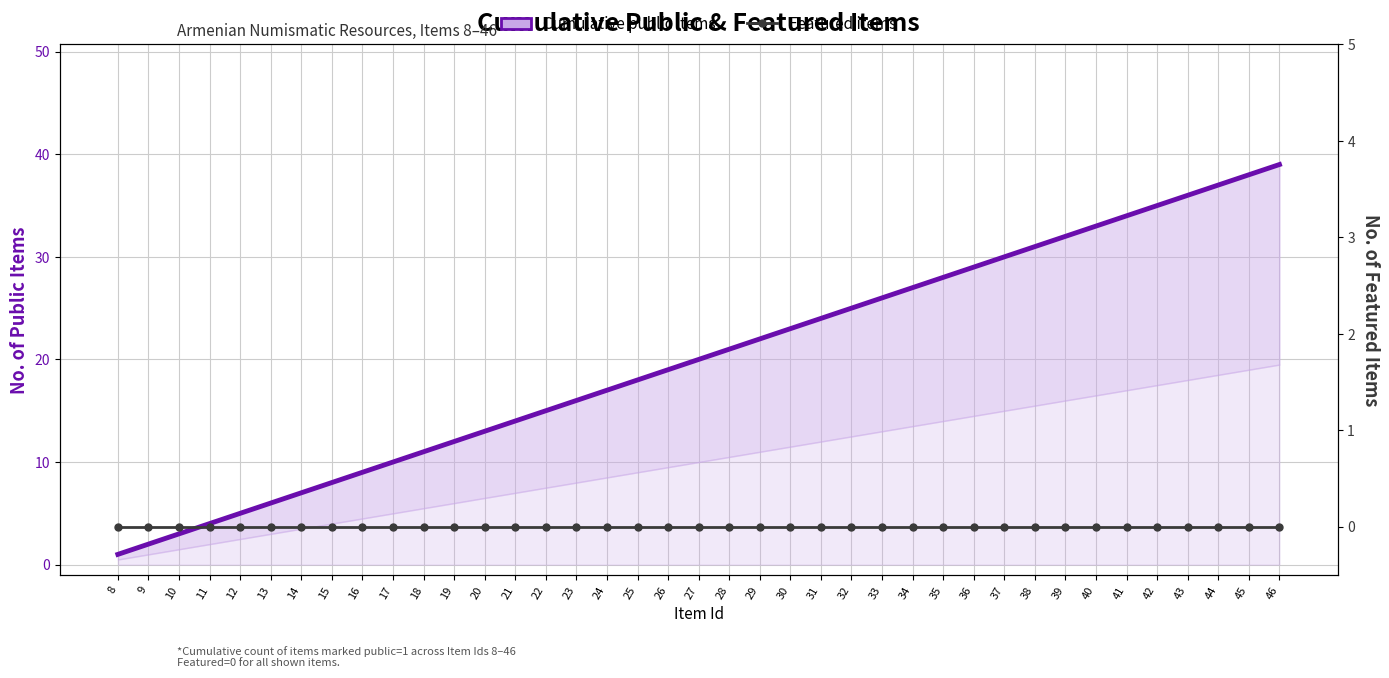

Which series has the largest total across all categories?

Cumulative public items